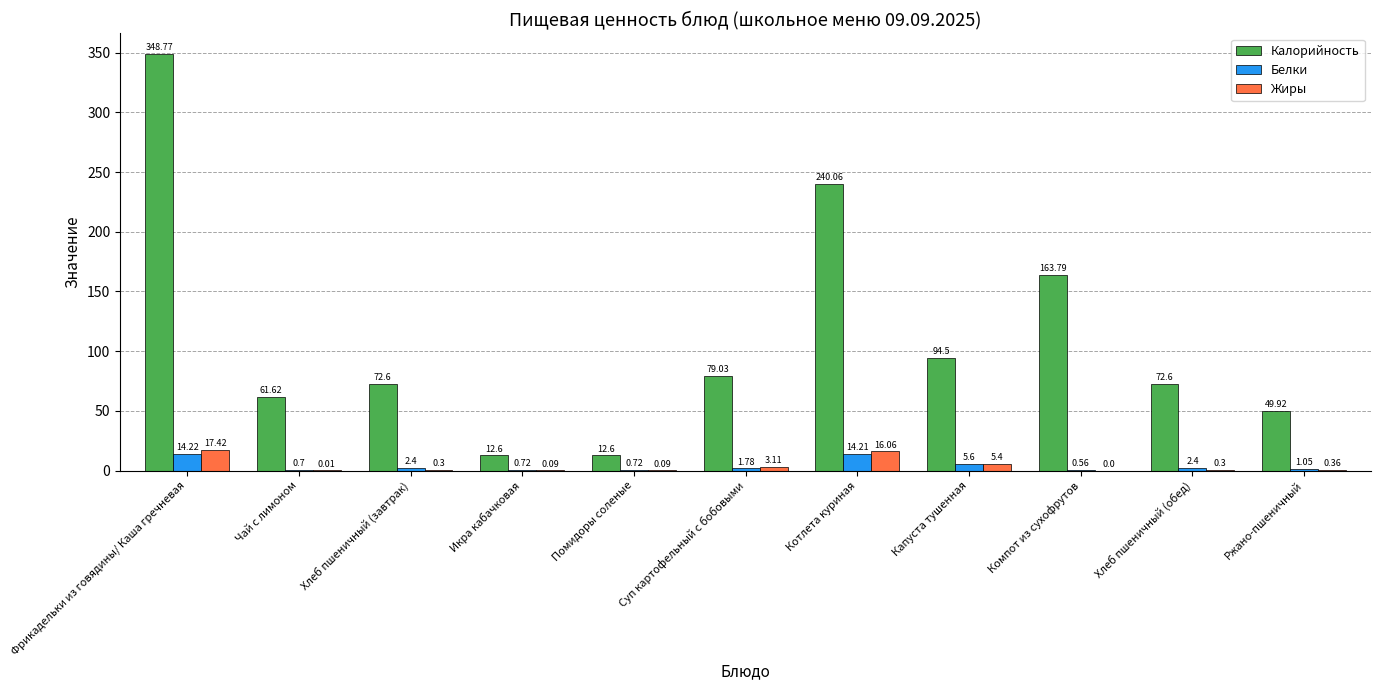

At which label is Калорийность closest to 180?

Компот из сухофрутов